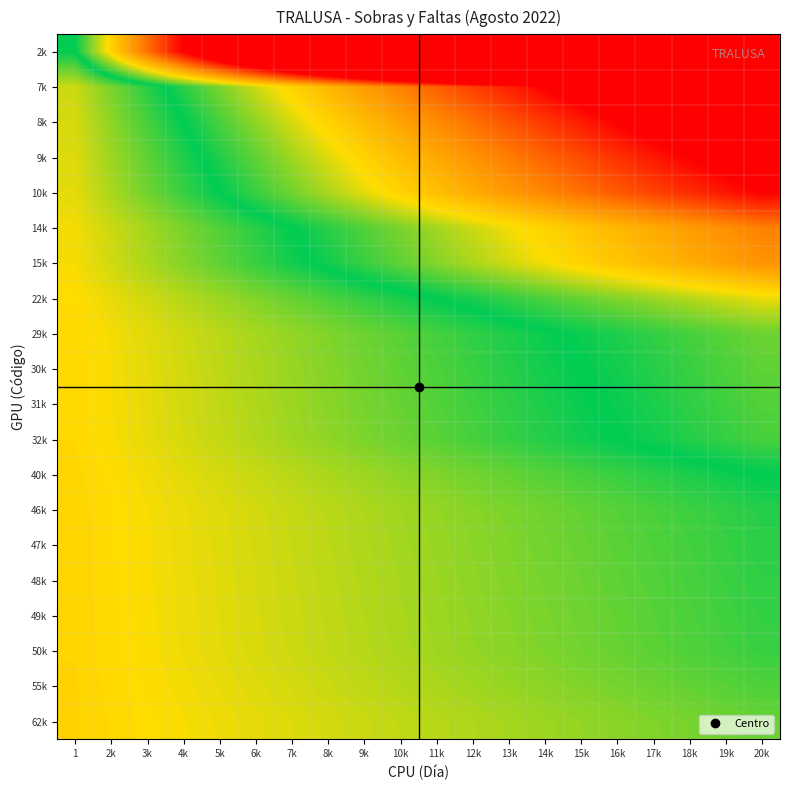

Reading left to right, transcribe all the data shown in this chart.

2k: 1=0.0	2k=0.5	3k=1.0	4k=1.5	5k=2.0	6k=2.5	7k=3.0	8k=3.5	9k=4.0	10k=4.5	11k=5.0	12k=5.5	13k=6.0	14k=6.5	15k=7.0	16k=7.5	17k=8.0	18k=8.5	19k=9.0	20k=9.5
7k: 1=-0.4	2k=-0.2	3k=-0.1	4k=0.1	5k=0.2	6k=0.4	7k=0.5	8k=0.6	9k=0.8	10k=0.9	11k=1.1	12k=1.2	13k=1.4	14k=1.5	15k=1.6	16k=1.8	17k=1.9	18k=2.1	19k=2.2	20k=2.4
8k: 1=-0.4	2k=-0.2	3k=-0.1	4k=0.0	5k=0.1	6k=0.2	7k=0.4	8k=0.5	9k=0.6	10k=0.8	11k=0.9	12k=1.0	13k=1.1	14k=1.2	15k=1.4	16k=1.5	17k=1.6	18k=1.8	19k=1.9	20k=2.0
9k: 1=-0.4	2k=-0.3	3k=-0.2	4k=-0.1	5k=0.1	6k=0.2	7k=0.3	8k=0.4	9k=0.5	10k=0.6	11k=0.7	12k=0.8	13k=0.9	14k=1.1	15k=1.2	16k=1.3	17k=1.4	18k=1.5	19k=1.6	20k=1.7
10k: 1=-0.4	2k=-0.3	3k=-0.2	4k=-0.1	5k=0.0	6k=0.1	7k=0.2	8k=0.3	9k=0.4	10k=0.5	11k=0.6	12k=0.7	13k=0.8	14k=0.9	15k=1.0	16k=1.1	17k=1.2	18k=1.3	19k=1.4	20k=1.5
14k: 1=-0.4	2k=-0.4	3k=-0.3	4k=-0.2	5k=-0.1	6k=-0.1	7k=0.0	8k=0.1	9k=0.1	10k=0.2	11k=0.3	12k=0.4	13k=0.4	14k=0.5	15k=0.6	16k=0.6	17k=0.7	18k=0.8	19k=0.9	20k=0.9
15k: 1=-0.4	2k=-0.4	3k=-0.3	4k=-0.2	5k=-0.2	6k=-0.1	7k=-0.0	8k=0.0	9k=0.1	10k=0.2	11k=0.2	12k=0.3	13k=0.4	14k=0.4	15k=0.5	16k=0.6	17k=0.6	18k=0.7	19k=0.8	20k=0.8
22k: 1=-0.5	2k=-0.4	3k=-0.4	4k=-0.3	5k=-0.3	6k=-0.2	7k=-0.2	8k=-0.1	9k=-0.1	10k=-0.0	11k=0.0	12k=0.0	13k=0.1	14k=0.1	15k=0.2	16k=0.2	17k=0.3	18k=0.3	19k=0.4	20k=0.4
29k: 1=-0.5	2k=-0.4	3k=-0.4	4k=-0.4	5k=-0.3	6k=-0.3	7k=-0.3	8k=-0.2	9k=-0.2	10k=-0.2	11k=-0.1	12k=-0.1	13k=-0.1	14k=-0.0	15k=0.0	16k=0.1	17k=0.1	18k=0.1	19k=0.2	20k=0.2
30k: 1=-0.5	2k=-0.4	3k=-0.4	4k=-0.4	5k=-0.3	6k=-0.3	7k=-0.3	8k=-0.2	9k=-0.2	10k=-0.2	11k=-0.1	12k=-0.1	13k=-0.1	14k=-0.0	15k=0.0	16k=0.0	17k=0.1	18k=0.1	19k=0.1	20k=0.2
31k: 1=-0.5	2k=-0.4	3k=-0.4	4k=-0.4	5k=-0.3	6k=-0.3	7k=-0.3	8k=-0.2	9k=-0.2	10k=-0.2	11k=-0.1	12k=-0.1	13k=-0.1	14k=-0.0	15k=-0.0	16k=0.0	17k=0.0	18k=0.1	19k=0.1	20k=0.1
32k: 1=-0.5	2k=-0.4	3k=-0.4	4k=-0.4	5k=-0.3	6k=-0.3	7k=-0.3	8k=-0.2	9k=-0.2	10k=-0.2	11k=-0.2	12k=-0.1	13k=-0.1	14k=-0.1	15k=-0.0	16k=0.0	17k=0.0	18k=0.1	19k=0.1	20k=0.1
40k: 1=-0.5	2k=-0.5	3k=-0.4	4k=-0.4	5k=-0.4	6k=-0.3	7k=-0.3	8k=-0.3	9k=-0.3	10k=-0.2	11k=-0.2	12k=-0.2	13k=-0.2	14k=-0.2	15k=-0.1	16k=-0.1	17k=-0.1	18k=-0.0	19k=-0.0	20k=0.0
46k: 1=-0.5	2k=-0.5	3k=-0.4	4k=-0.4	5k=-0.4	6k=-0.4	7k=-0.3	8k=-0.3	9k=-0.3	10k=-0.3	11k=-0.3	12k=-0.2	13k=-0.2	14k=-0.2	15k=-0.2	16k=-0.2	17k=-0.1	18k=-0.1	19k=-0.1	20k=-0.1
47k: 1=-0.5	2k=-0.5	3k=-0.4	4k=-0.4	5k=-0.4	6k=-0.4	7k=-0.4	8k=-0.3	9k=-0.3	10k=-0.3	11k=-0.3	12k=-0.2	13k=-0.2	14k=-0.2	15k=-0.2	16k=-0.2	17k=-0.1	18k=-0.1	19k=-0.1	20k=-0.1
48k: 1=-0.5	2k=-0.5	3k=-0.4	4k=-0.4	5k=-0.4	6k=-0.4	7k=-0.4	8k=-0.3	9k=-0.3	10k=-0.3	11k=-0.3	12k=-0.2	13k=-0.2	14k=-0.2	15k=-0.2	16k=-0.2	17k=-0.1	18k=-0.1	19k=-0.1	20k=-0.1
49k: 1=-0.5	2k=-0.5	3k=-0.4	4k=-0.4	5k=-0.4	6k=-0.4	7k=-0.4	8k=-0.3	9k=-0.3	10k=-0.3	11k=-0.3	12k=-0.3	13k=-0.2	14k=-0.2	15k=-0.2	16k=-0.2	17k=-0.2	18k=-0.1	19k=-0.1	20k=-0.1
50k: 1=-0.5	2k=-0.5	3k=-0.4	4k=-0.4	5k=-0.4	6k=-0.4	7k=-0.4	8k=-0.3	9k=-0.3	10k=-0.3	11k=-0.3	12k=-0.3	13k=-0.2	14k=-0.2	15k=-0.2	16k=-0.2	17k=-0.2	18k=-0.1	19k=-0.1	20k=-0.1
55k: 1=-0.5	2k=-0.5	3k=-0.4	4k=-0.4	5k=-0.4	6k=-0.4	7k=-0.4	8k=-0.4	9k=-0.3	10k=-0.3	11k=-0.3	12k=-0.3	13k=-0.3	14k=-0.2	15k=-0.2	16k=-0.2	17k=-0.2	18k=-0.2	19k=-0.2	20k=-0.1
62k: 1=-0.5	2k=-0.5	3k=-0.5	4k=-0.4	5k=-0.4	6k=-0.4	7k=-0.4	8k=-0.4	9k=-0.4	10k=-0.3	11k=-0.3	12k=-0.3	13k=-0.3	14k=-0.3	15k=-0.3	16k=-0.2	17k=-0.2	18k=-0.2	19k=-0.2	20k=-0.2